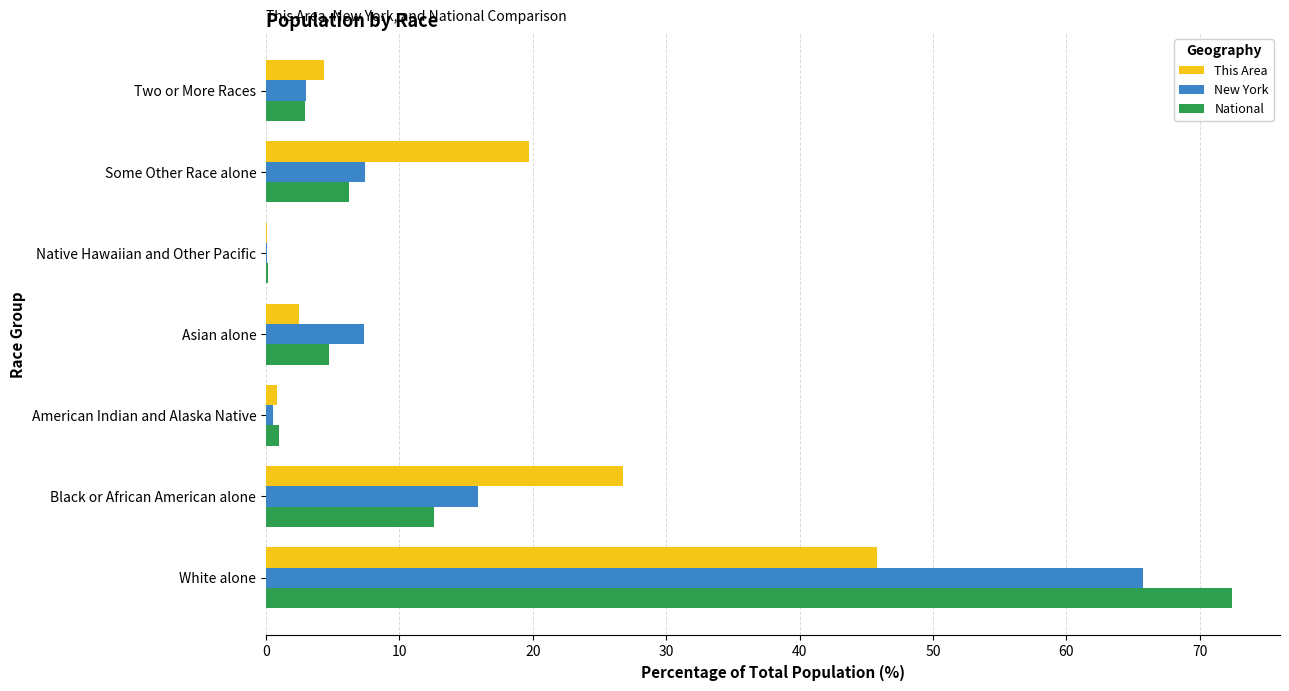

What is the highest value of the National series?

72.4